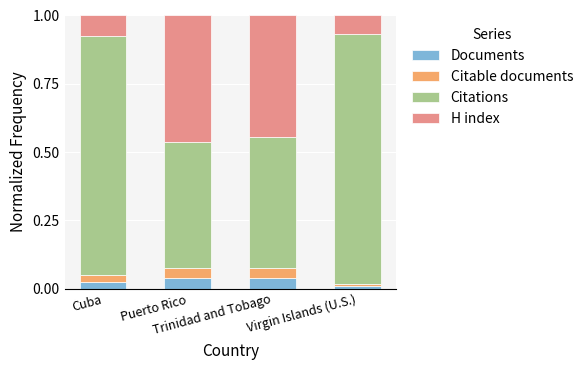

What is the sum of the H index values at Trinidad and Tobago and Virgin Islands (U.S.)?

0.5